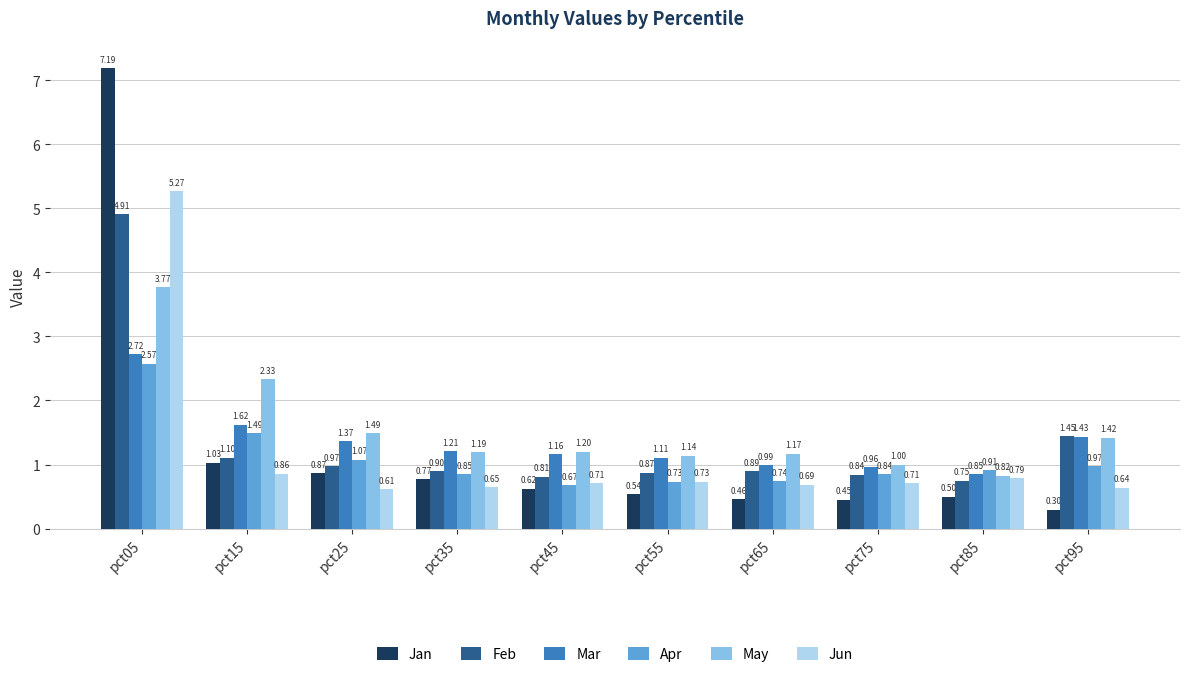

Which series has the largest total across all categories?

May